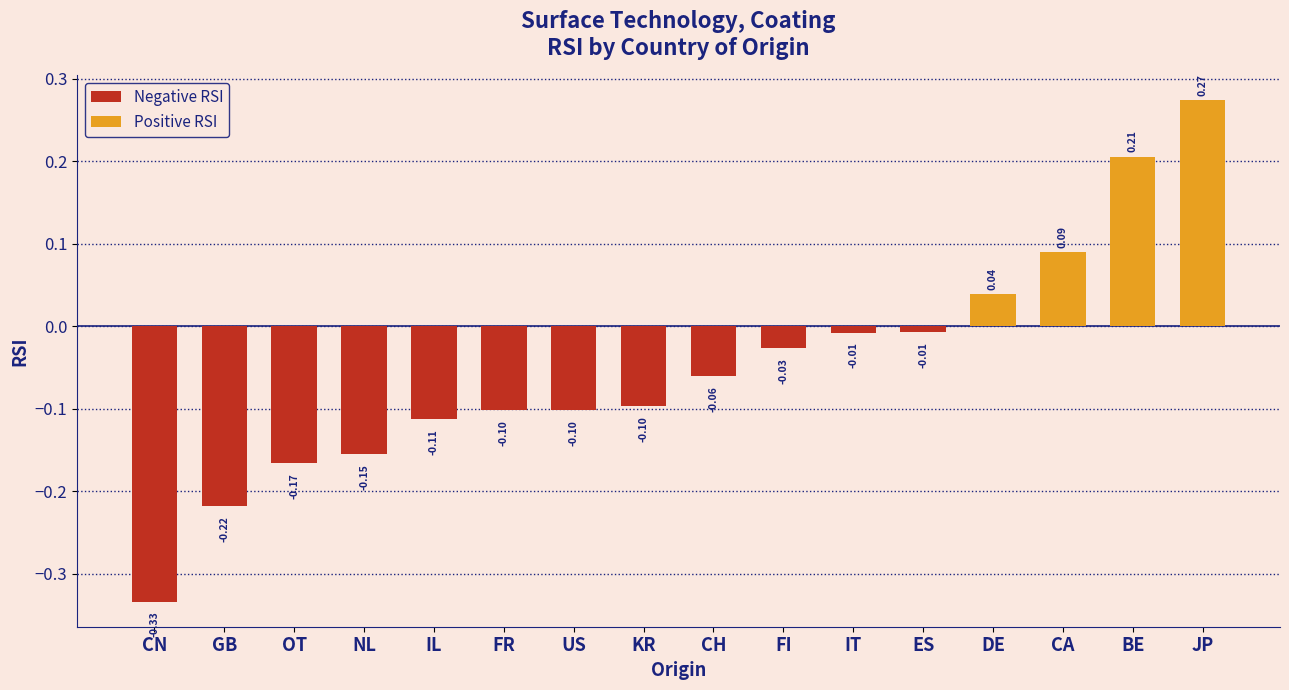

Count the number of data series in this chart.

1